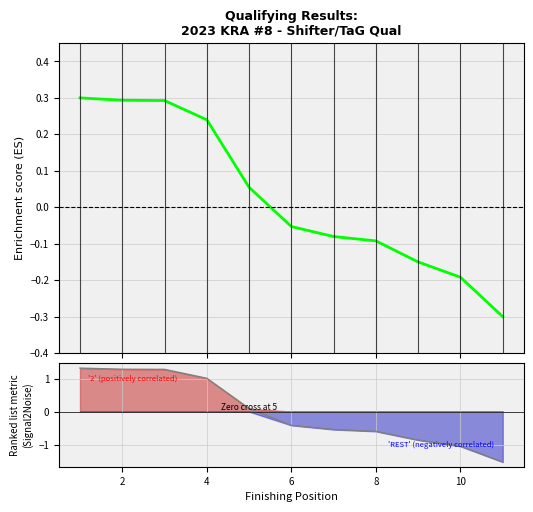

How many negative values are there?

6